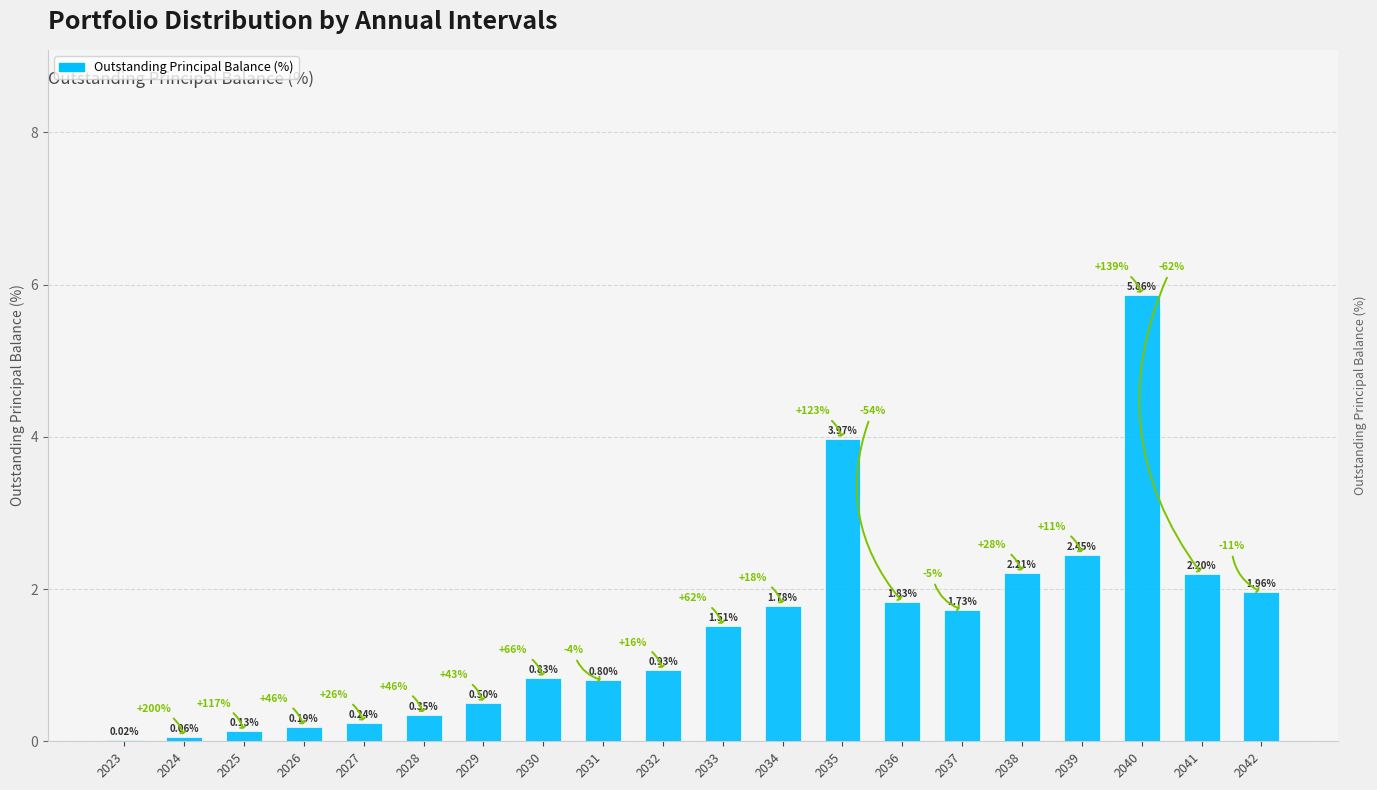

True or false: the data shows 1.0 at 2037.

False